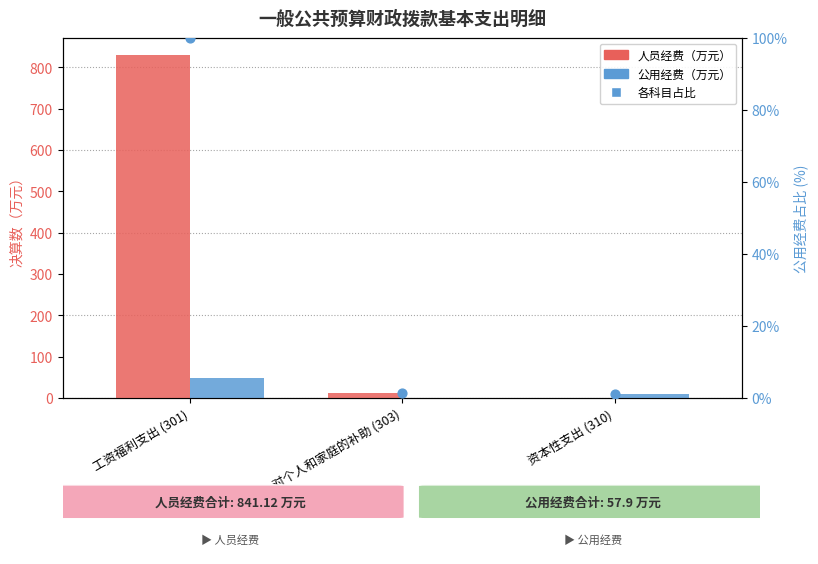

Which series has the largest total across all categories?

人员经费